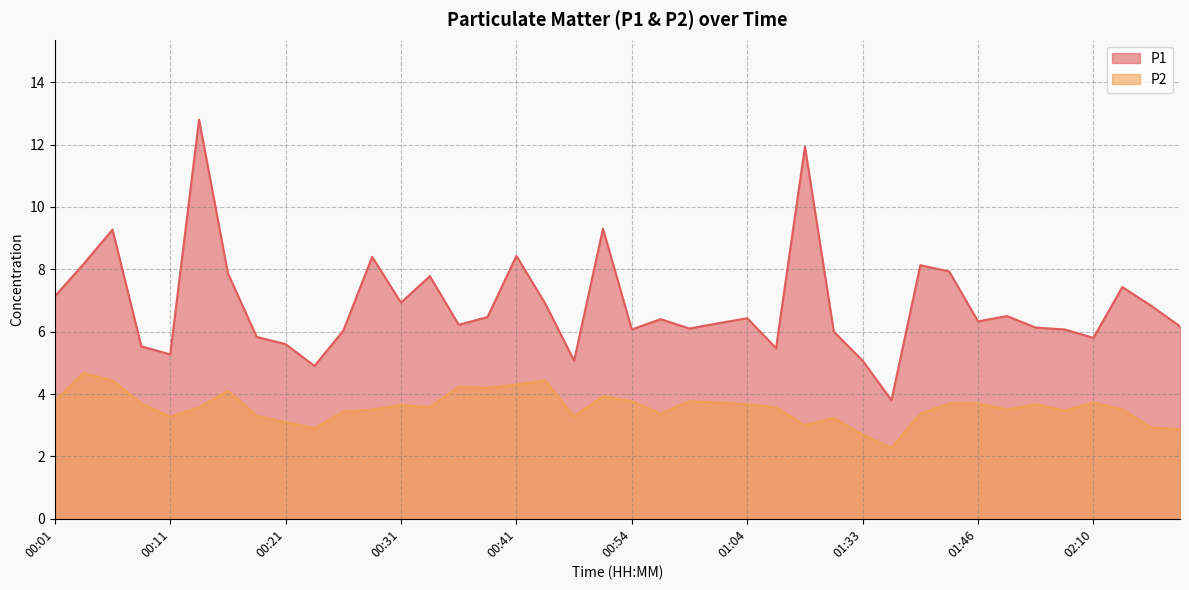

What is the difference between the P1 values at 00:09 and 01:54?

0.5